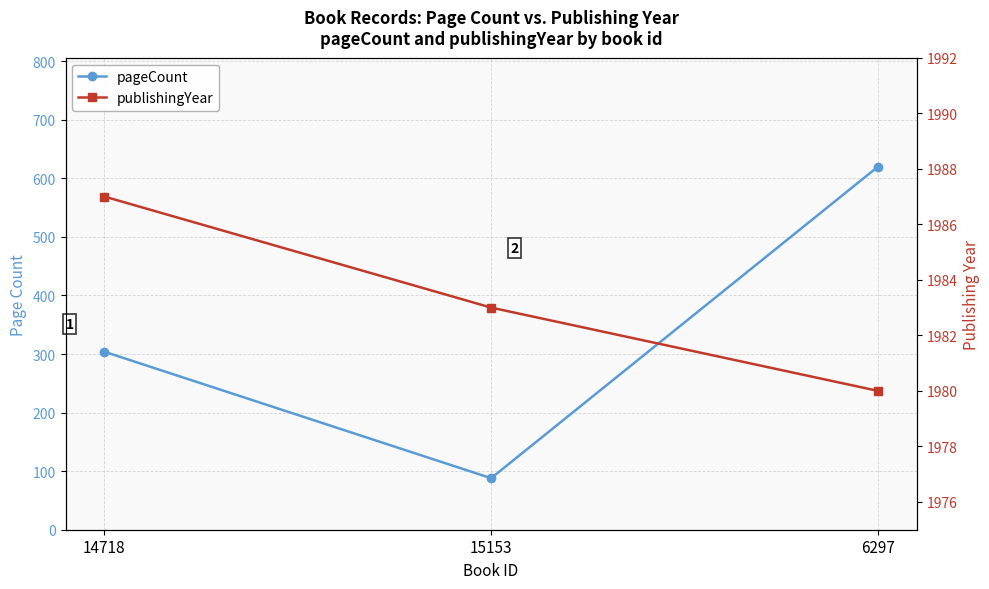

What is the difference between the highest and lowest values at 14718?

1683